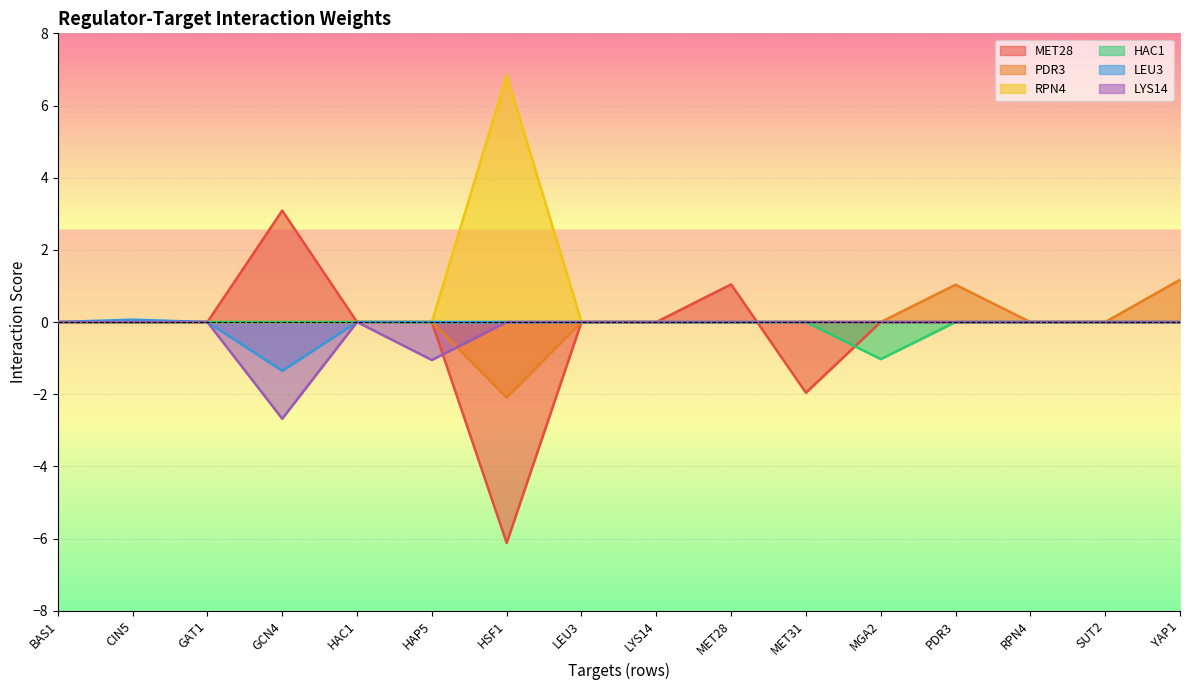

What is the sum of the LEU3 values at PDR3 and GCN4?

-1.4